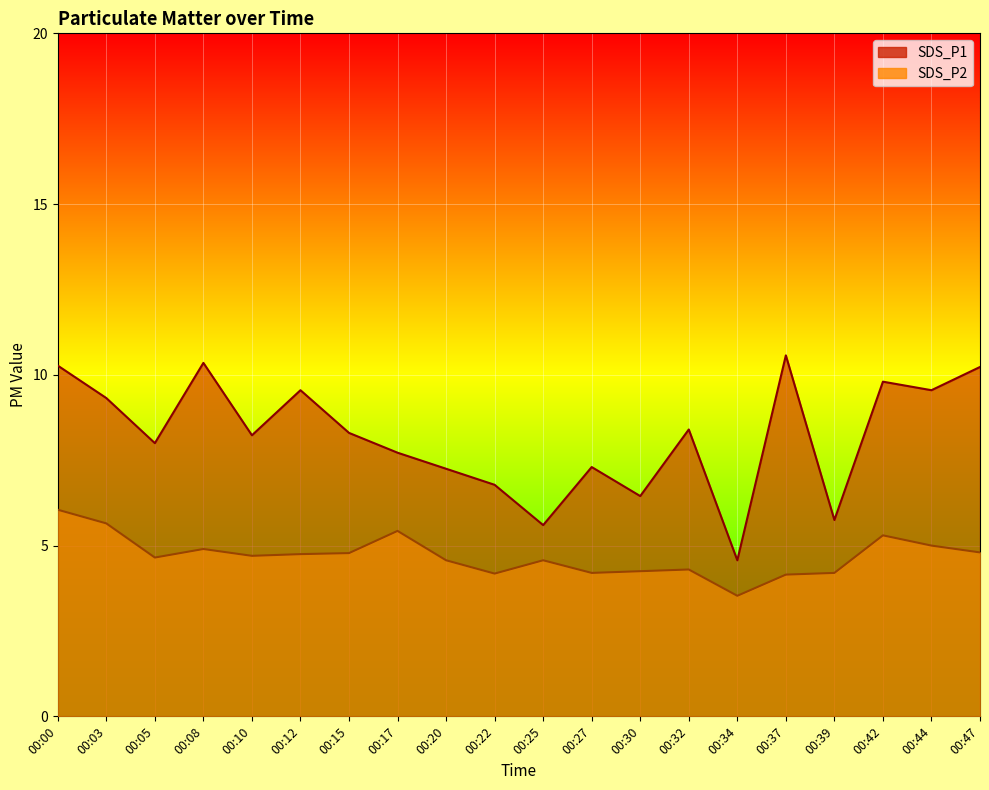

What are all the series names shown in the legend?

SDS_P1, SDS_P2